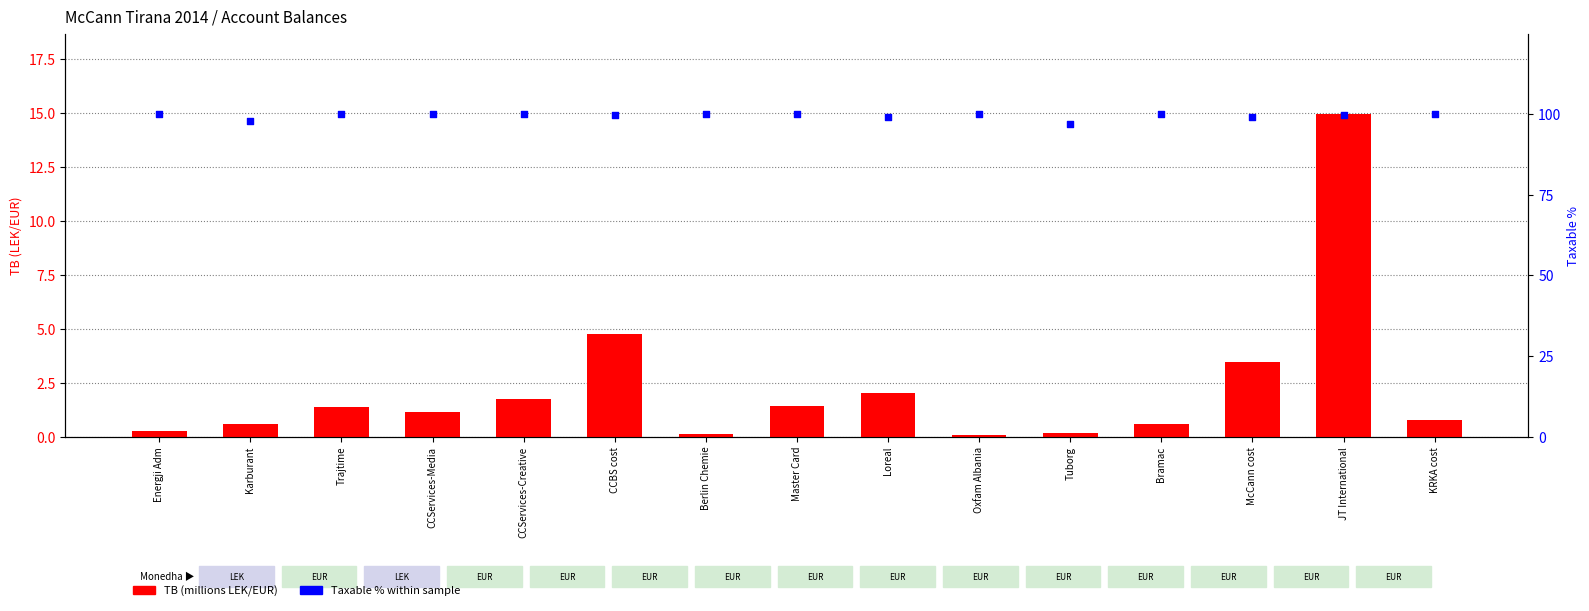

Which series reaches the maximum Y coordinate?

Taxable %